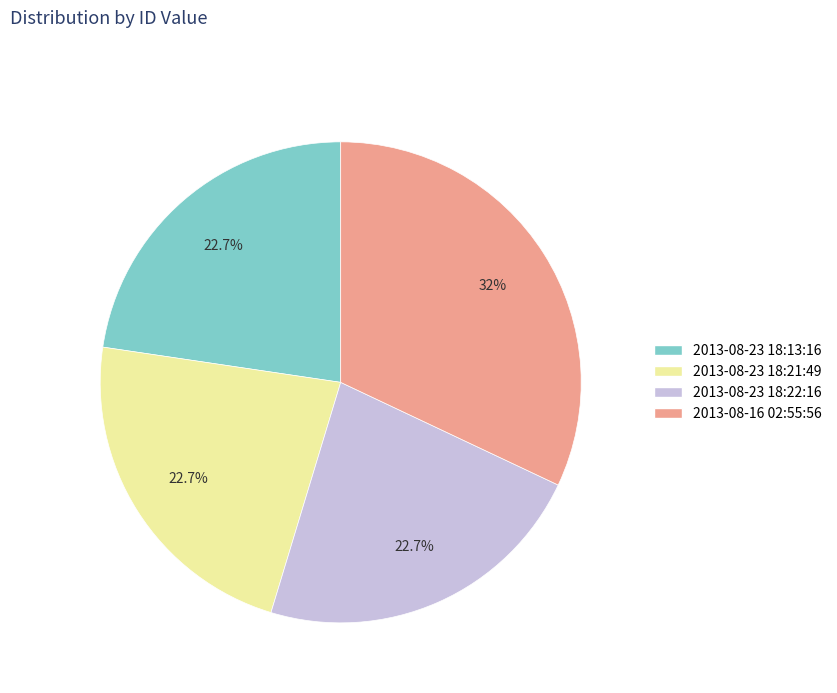

Is it true that 2013-08-23 18:13:16 is 23% of the pie?

True